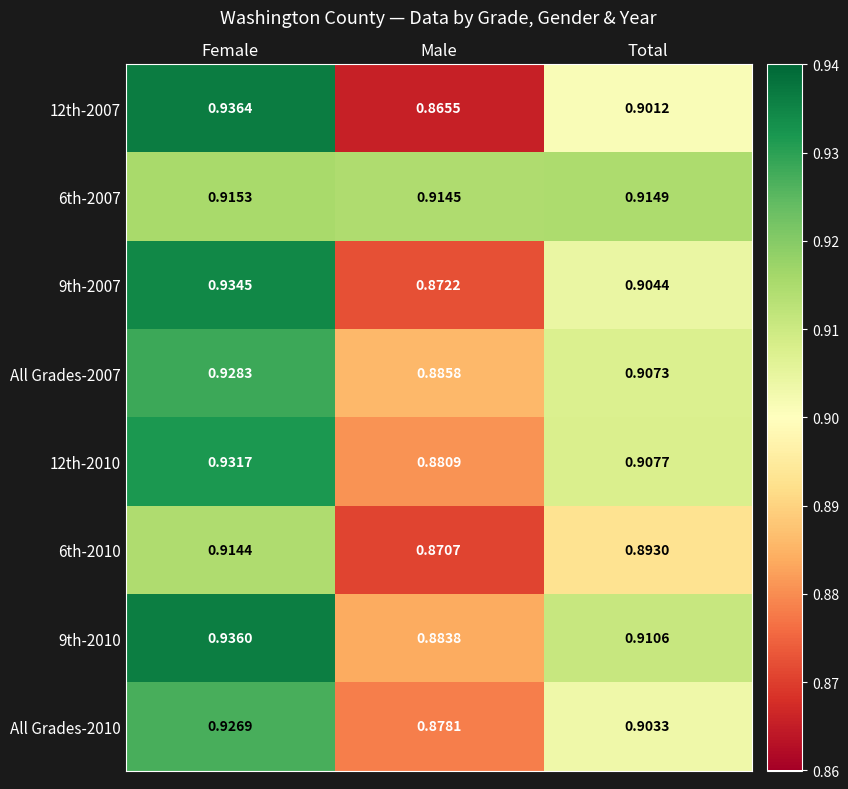

Rank the categories by 6th-2010 value from highest to lowest.

Female, Total, Male